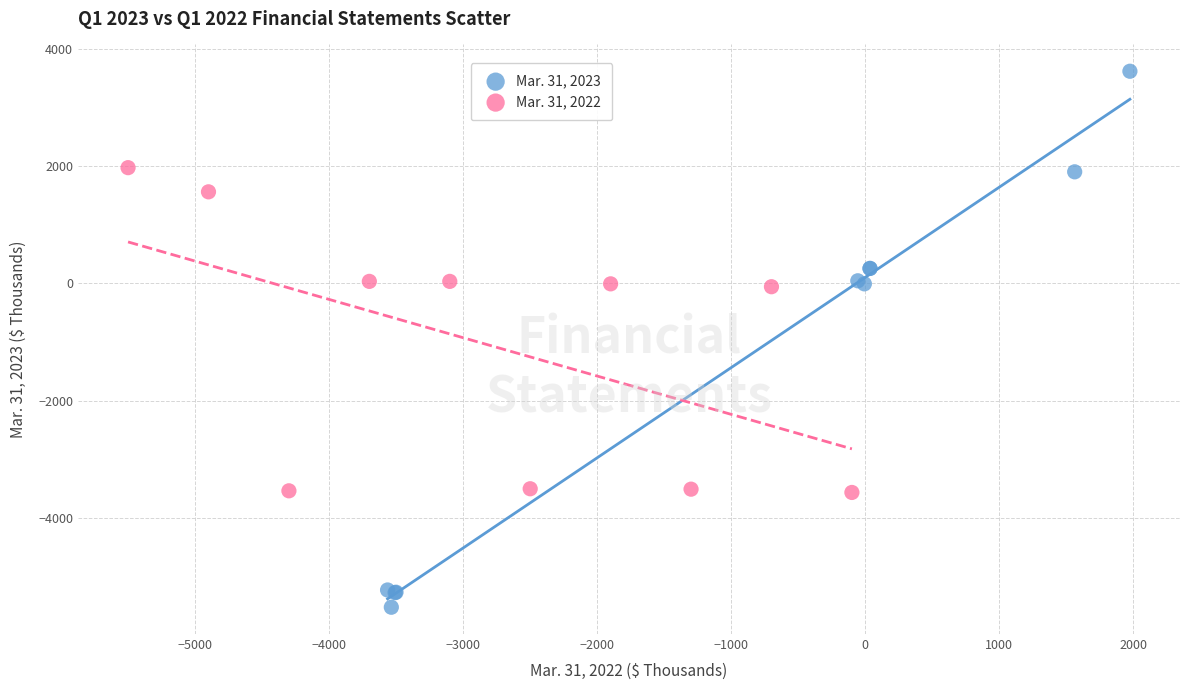

Which series has the largest Y range (max minus min)?

Mar. 31, 2023